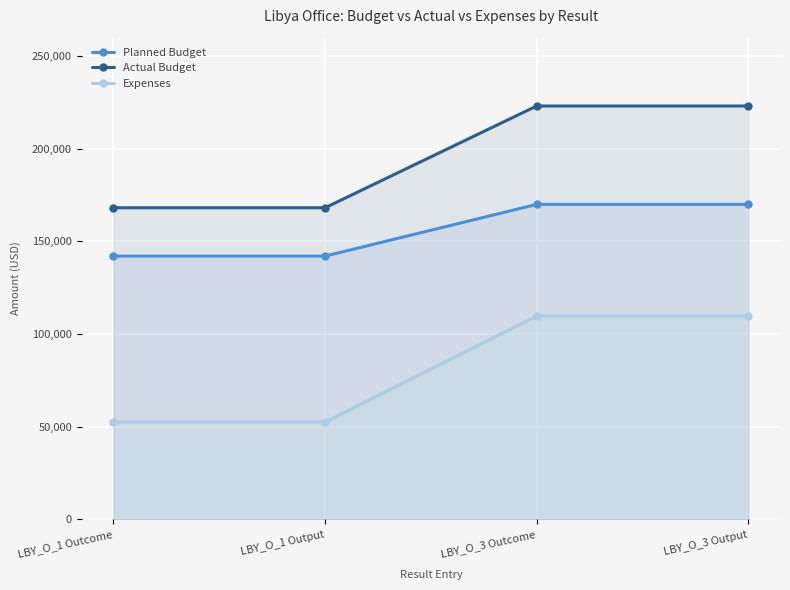

Which label corresponds to the largest value in the chart?

LBY_O_3 Outcome